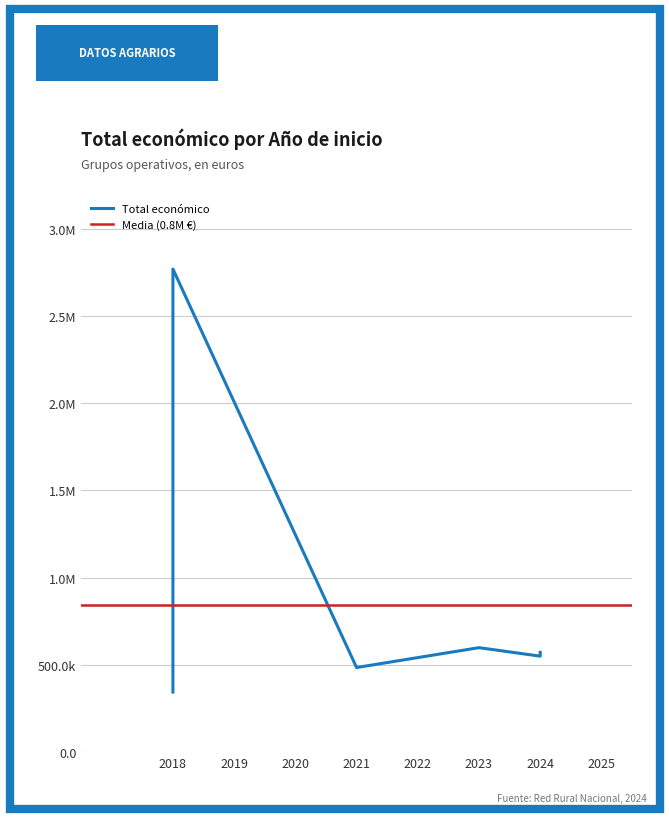

What is the ratio of the value at 2021 to the value at 2024?

0.8